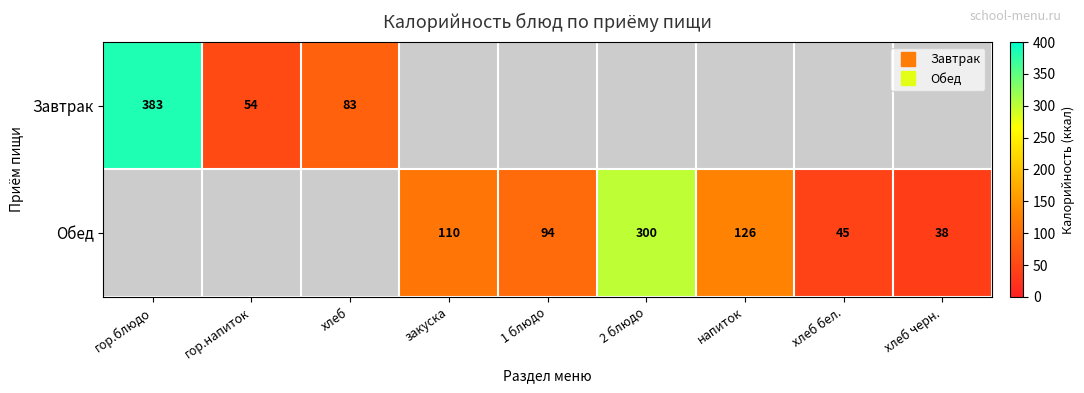

Which has a higher value, 1 блюдо or закуска?

закуска